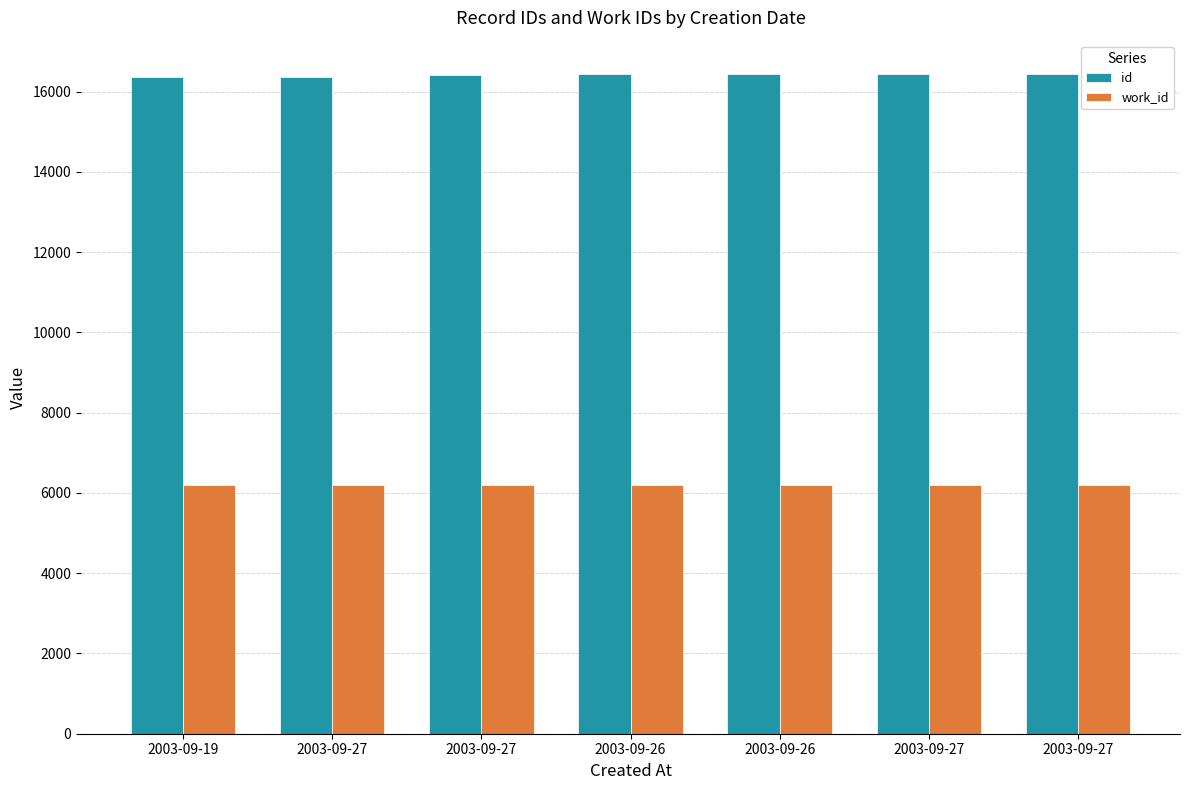

Reading right to left, transcribe all the data shown in this chart.

id: 16447	16446	16445	16438	16414	16373	16368
work_id: 6207	6207	6207	6207	6193	6193	6189